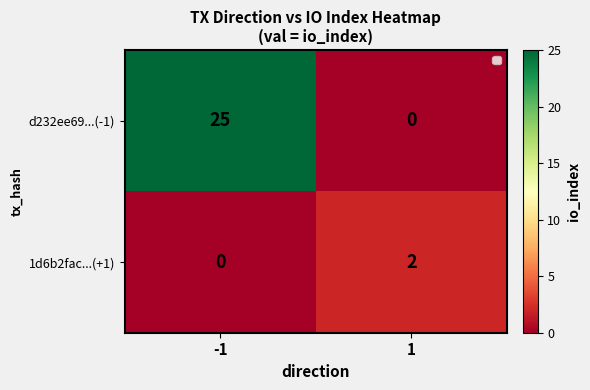

How many data points does each series have?

2